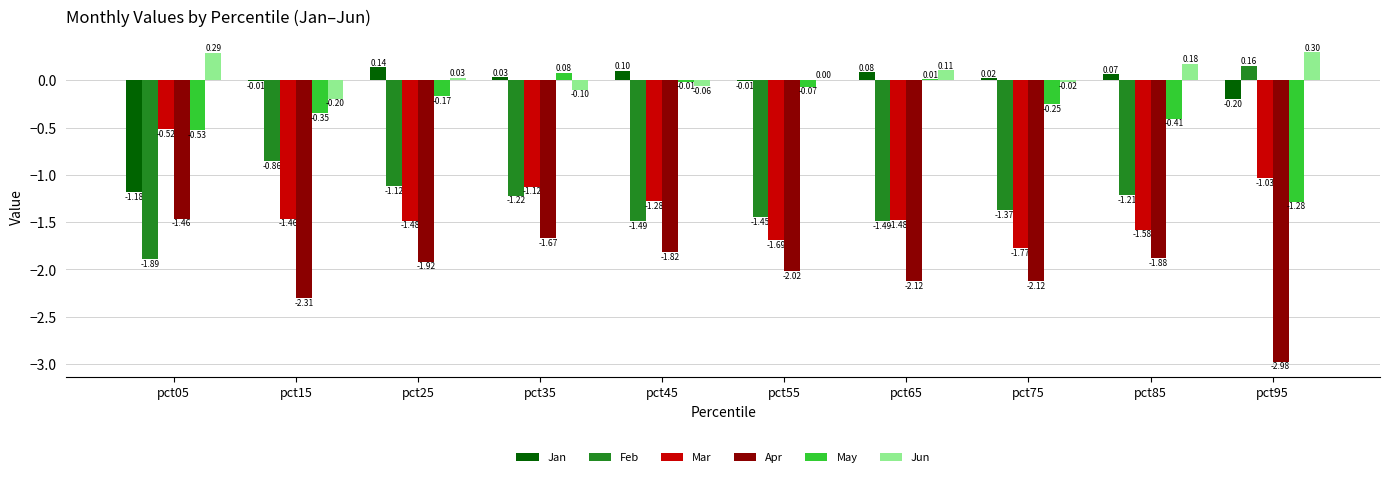

How many series are shown in this chart?

6